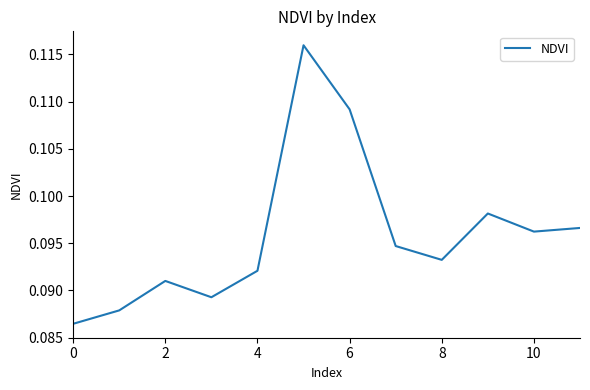

Which has a higher value, 2 or 8?

8